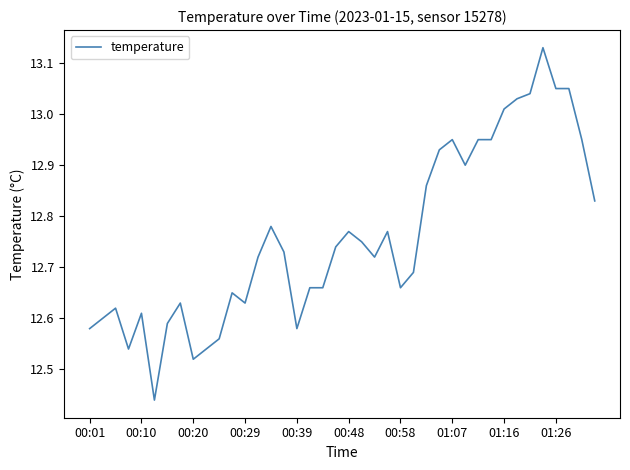

What is the difference between the maximum and minimum values?

0.7